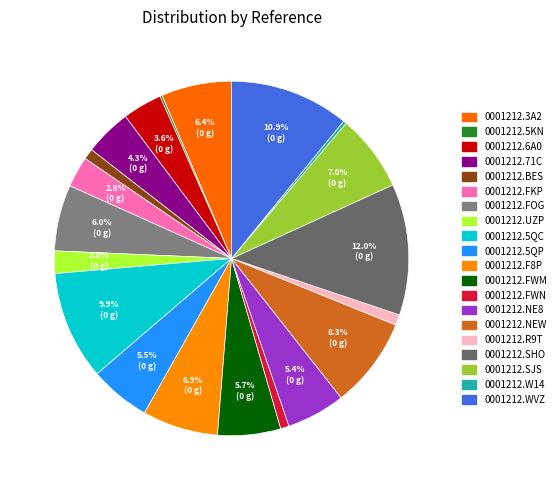

How many segments does this pie chart have?

20